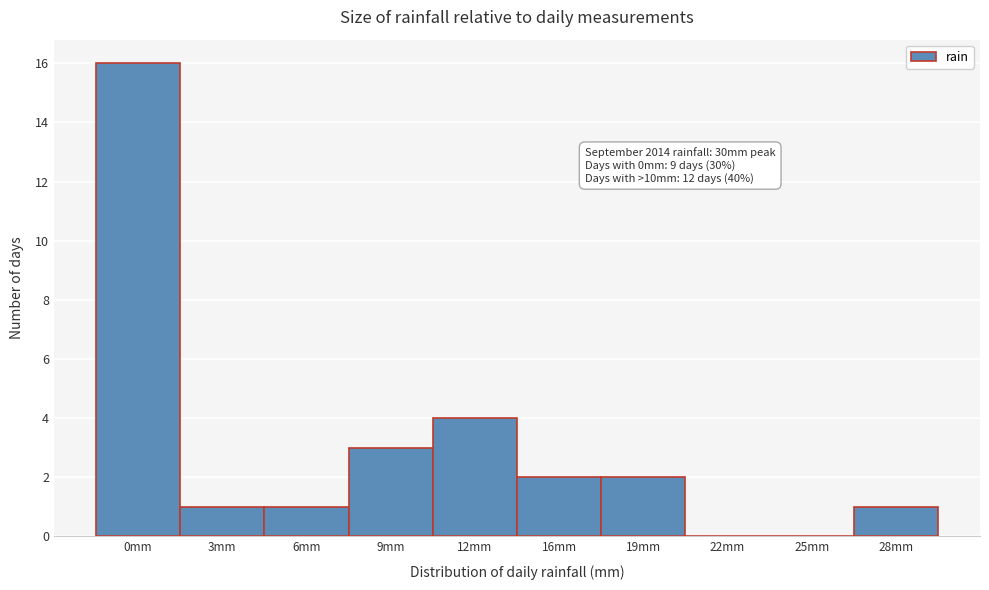

Reading left to right, extract all data points from this chart.

0mm=16	3mm=1	6mm=1	9mm=3	12mm=4	16mm=2	19mm=2	22mm=0	25mm=0	28mm=1